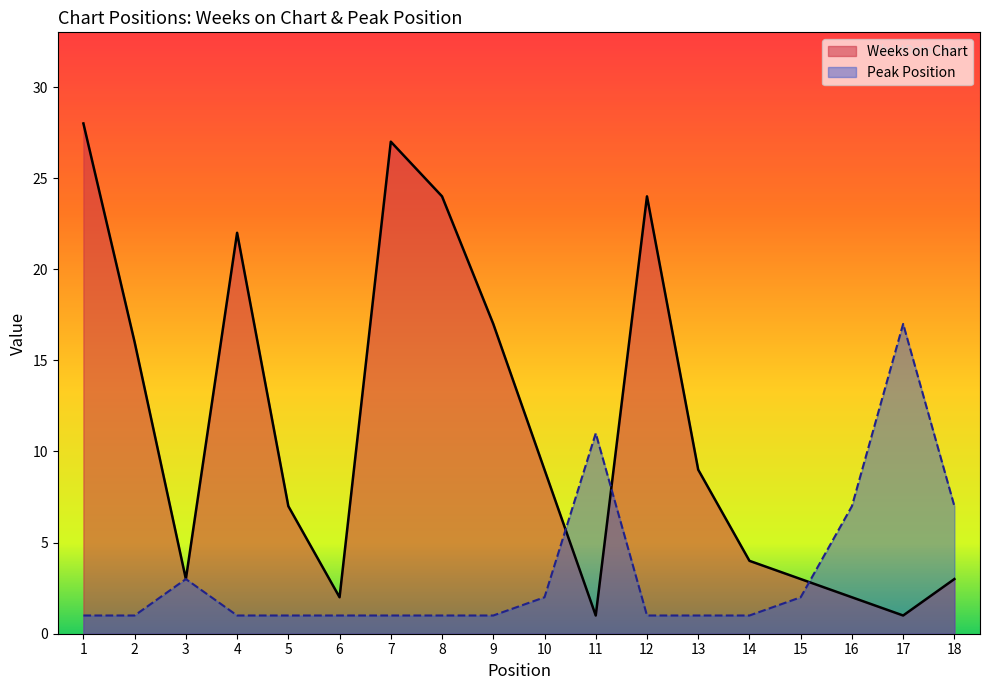

What is the sum of the Weeks on Chart values at 14 and 13?

13